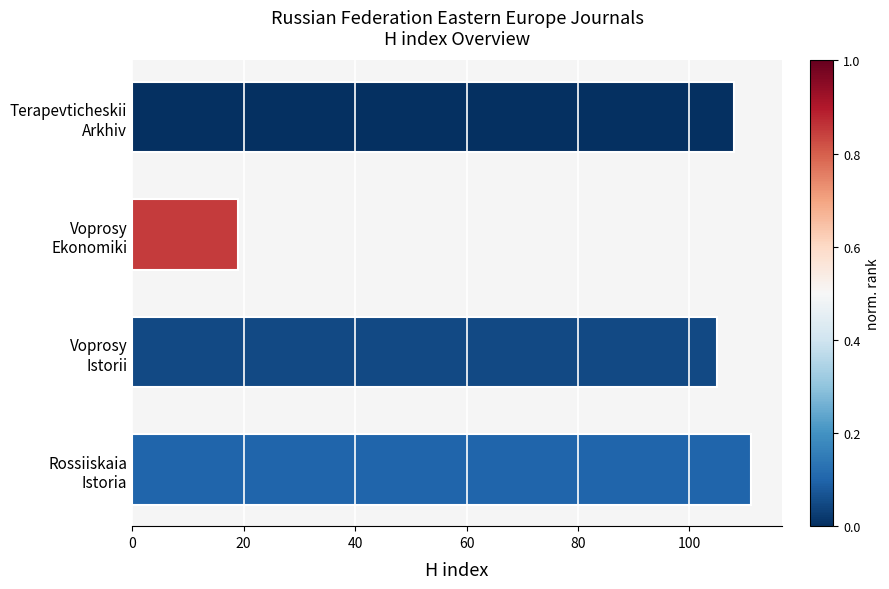

What is the average value?

86